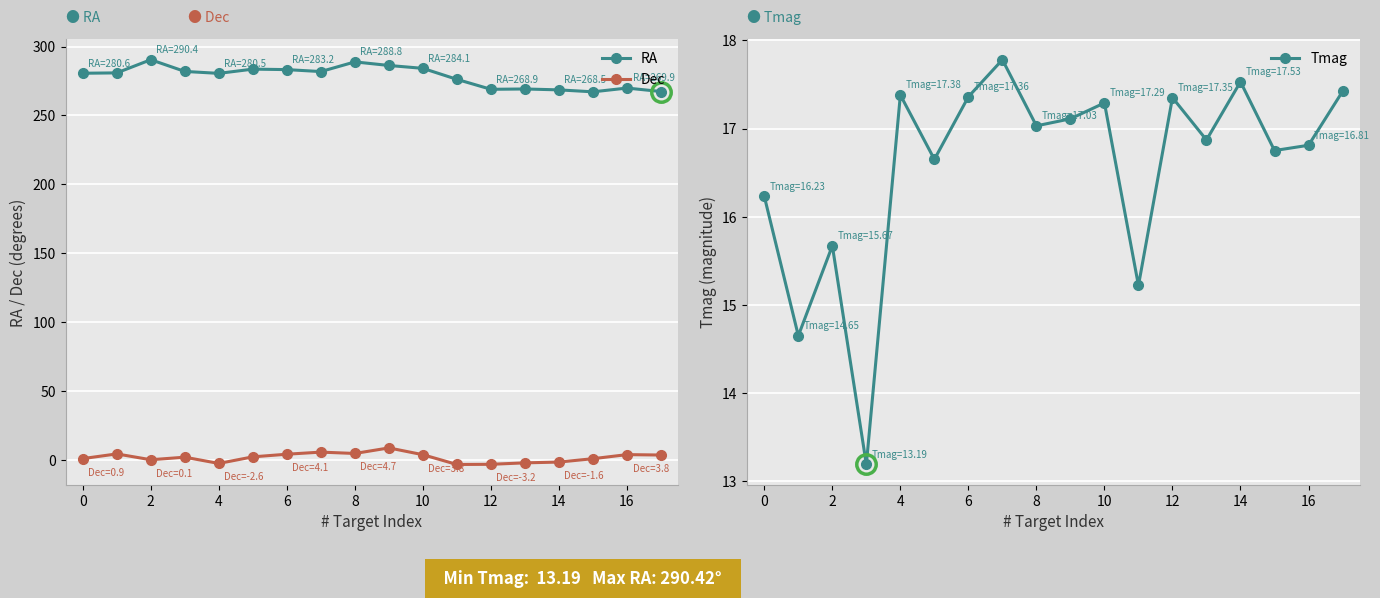

Does the chart display data point markers on the line(s)?

Yes